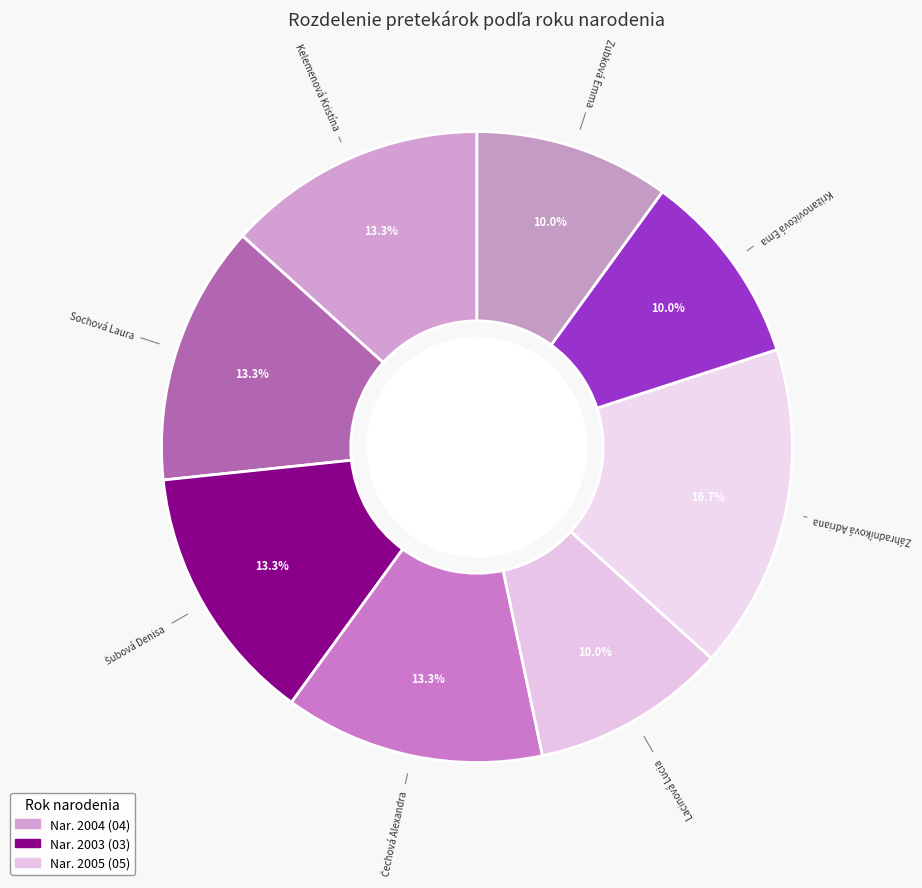

How many slices are in this pie chart?

8